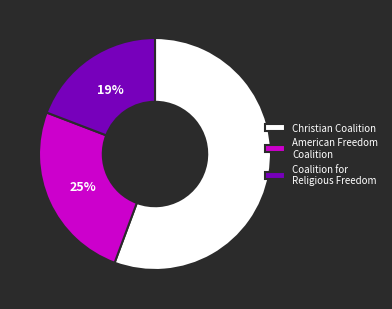

What percentage is the Coalition for Religious Freedom slice, to the nearest percent?

19%